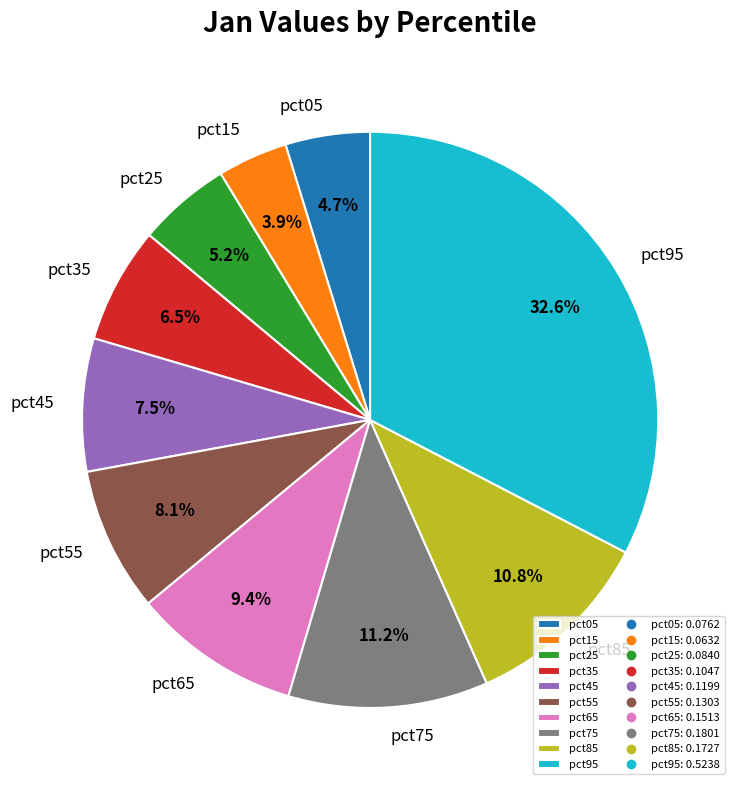

Is the sum of pct15 and pct25 greater than half?

No